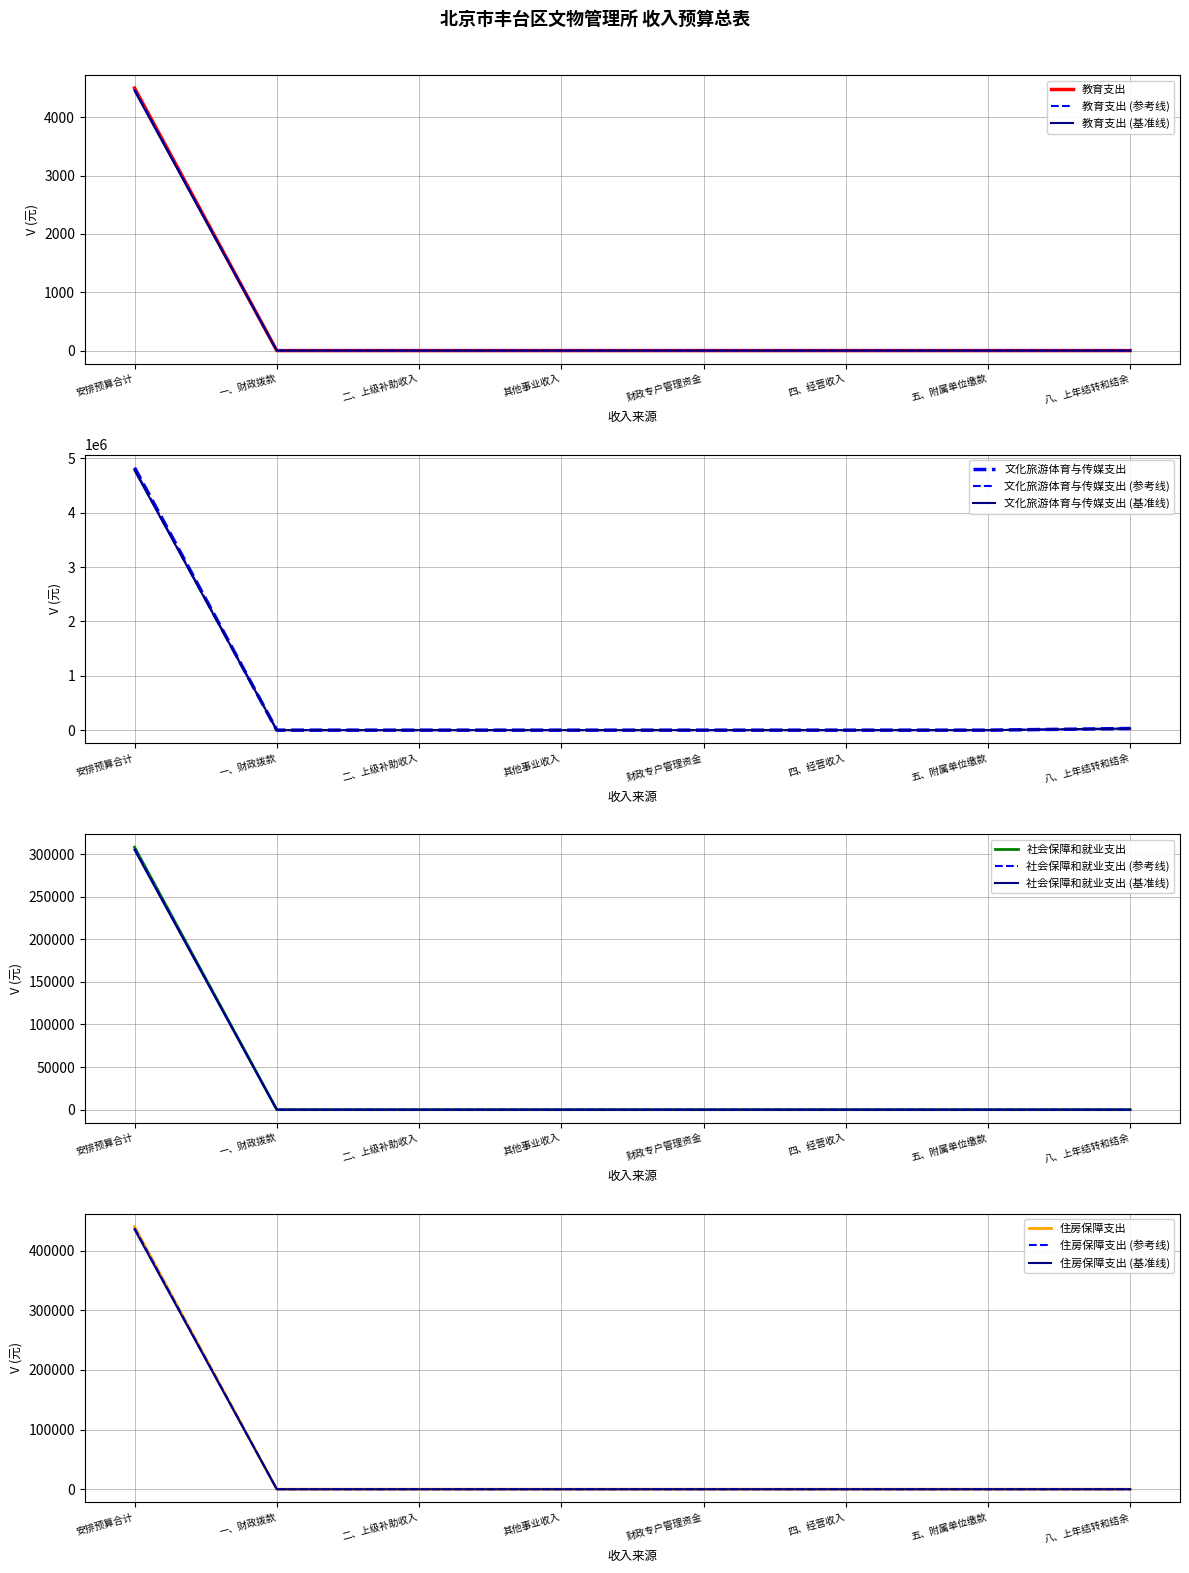

How many data points in 社会保障和就业支出 are above 0?

1